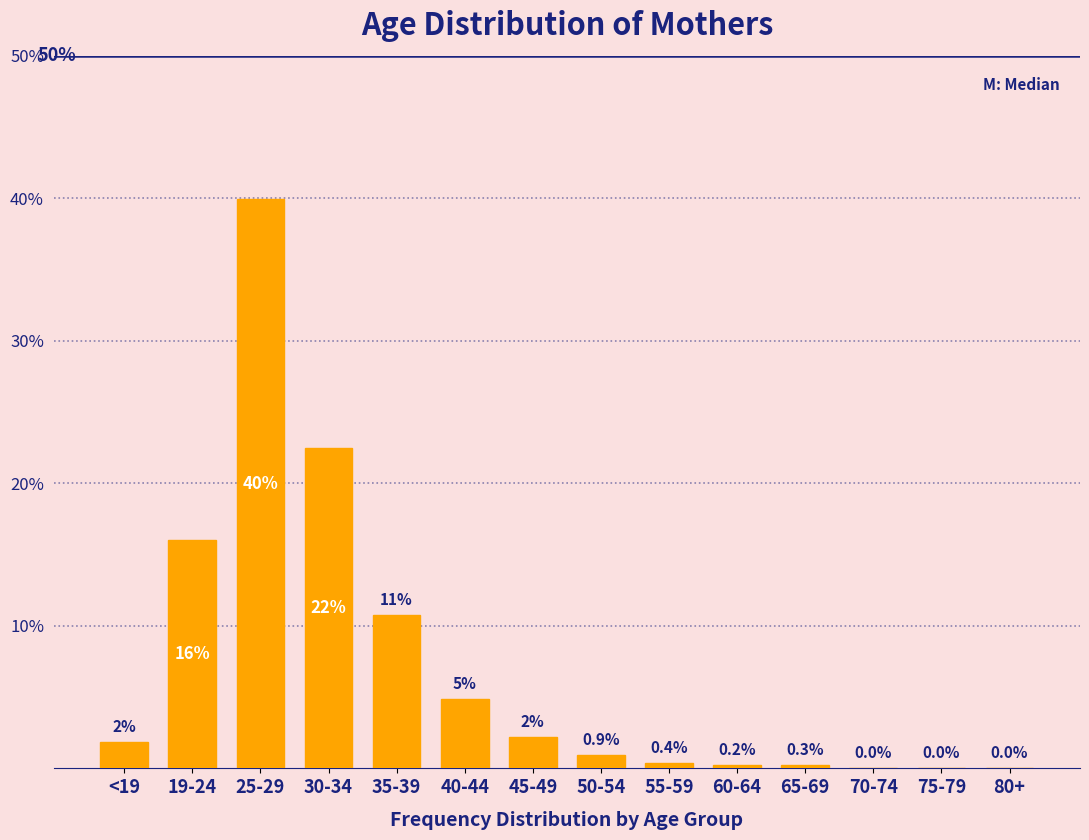

The chart shows a value of 39.8 at 30-34. True or false?

False